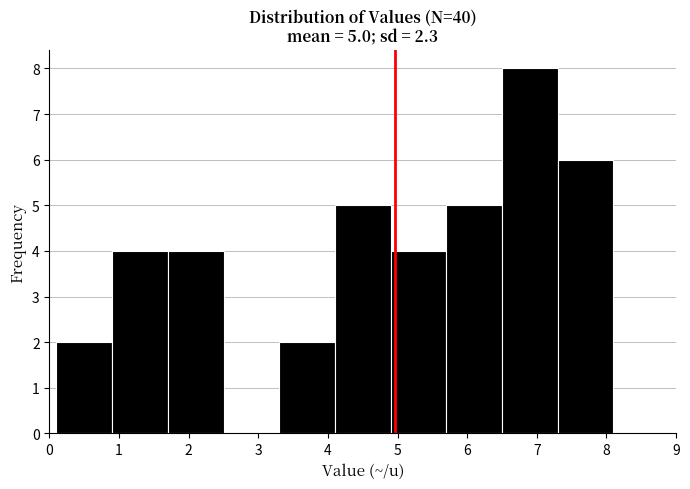

Which range on the x-axis has the tallest bar?

6.5 to 7.3